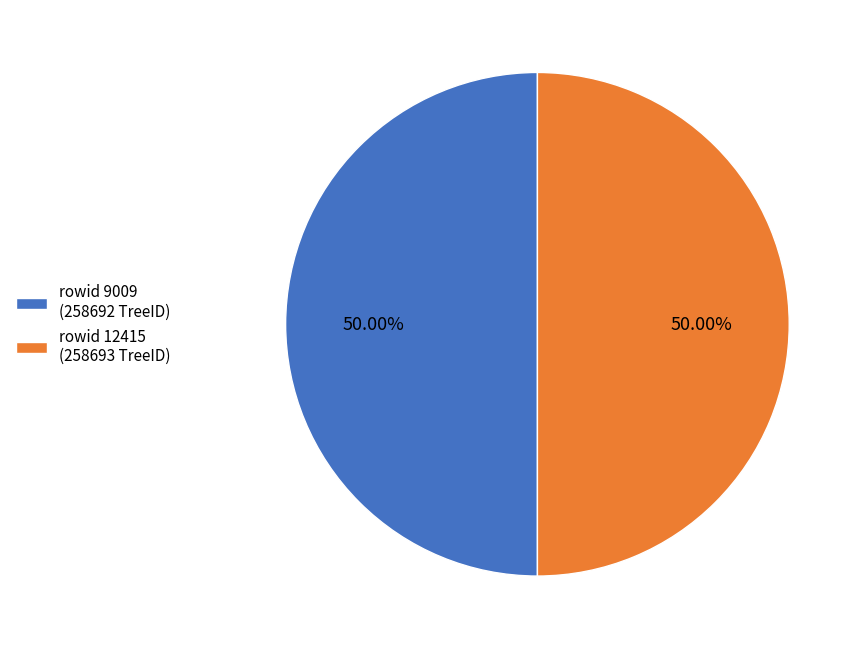

What is the ratio of the value at rowid 9009 (258692 TreeID) to the value at rowid 12415 (258693 TreeID)?

1.0